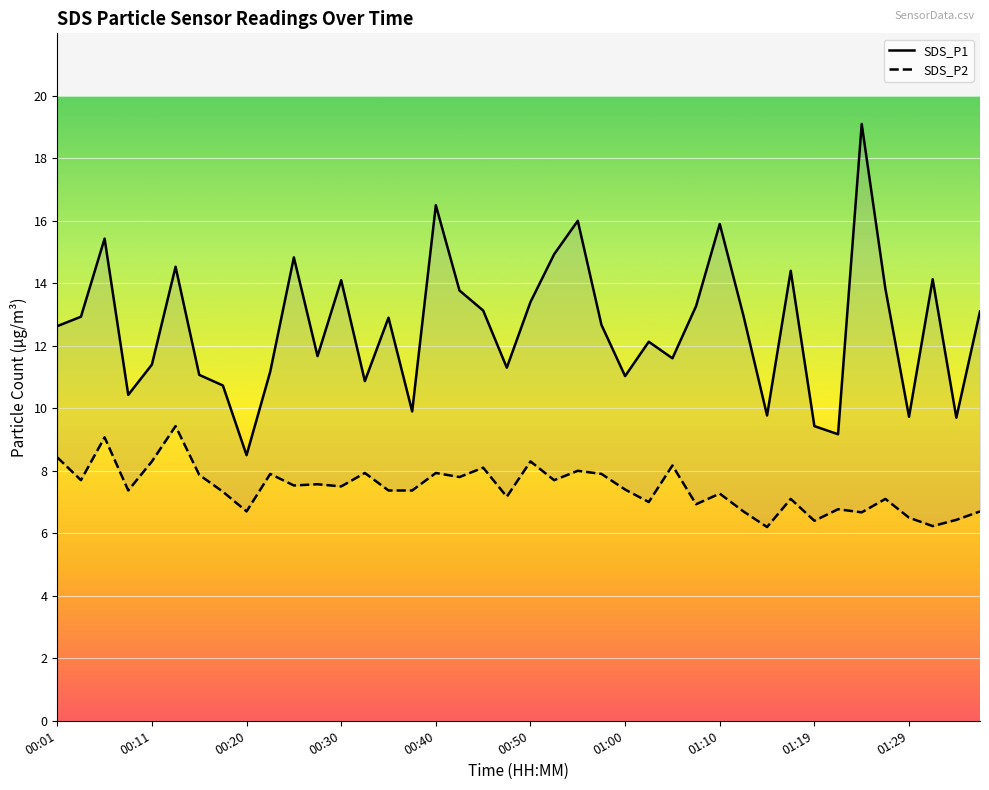

List the series in order of their peak value, highest first.

SDS_P1, SDS_P2